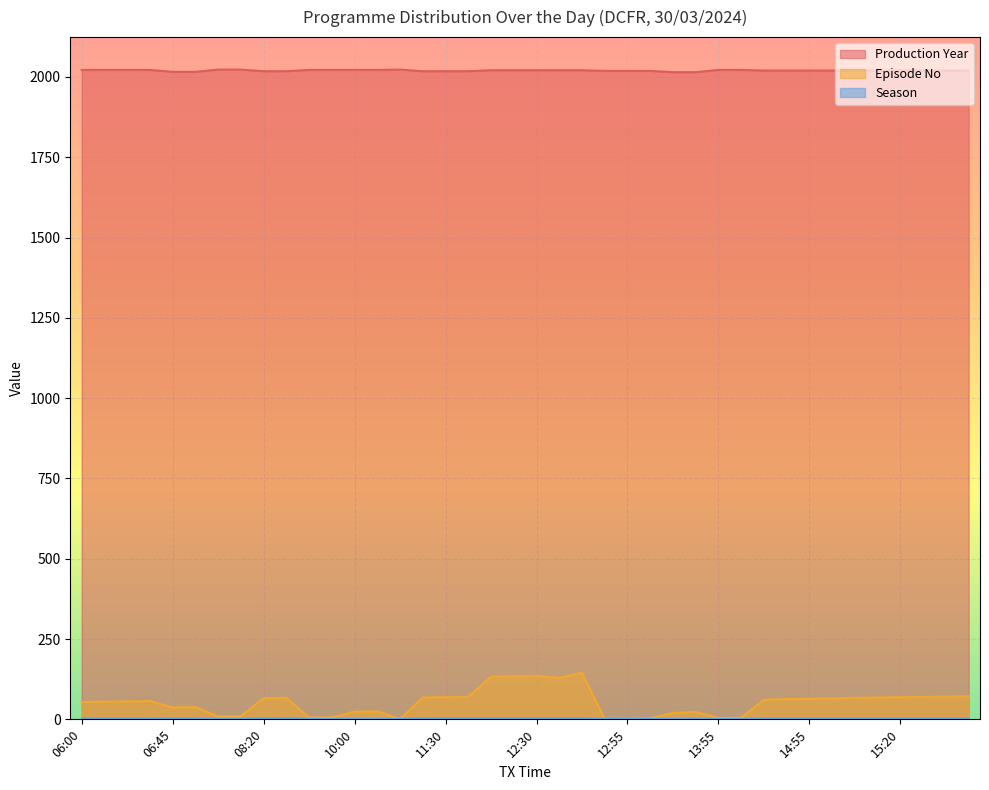

Which series has the widest spread of values?

Episode No